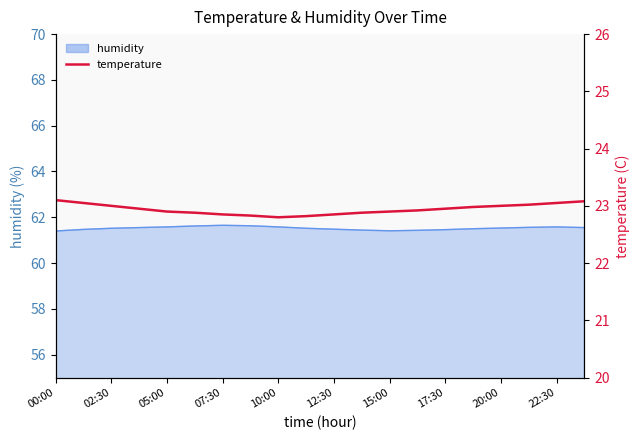

What is the change in value from 02:30 to 17:30?

-0.1